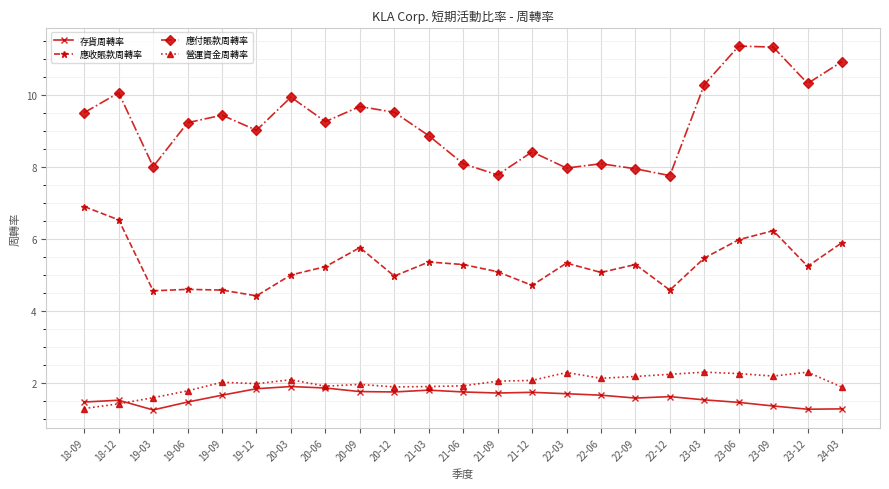

True or false: 應收賬款周轉率 has more than 0 points higher than both neighbors.

True